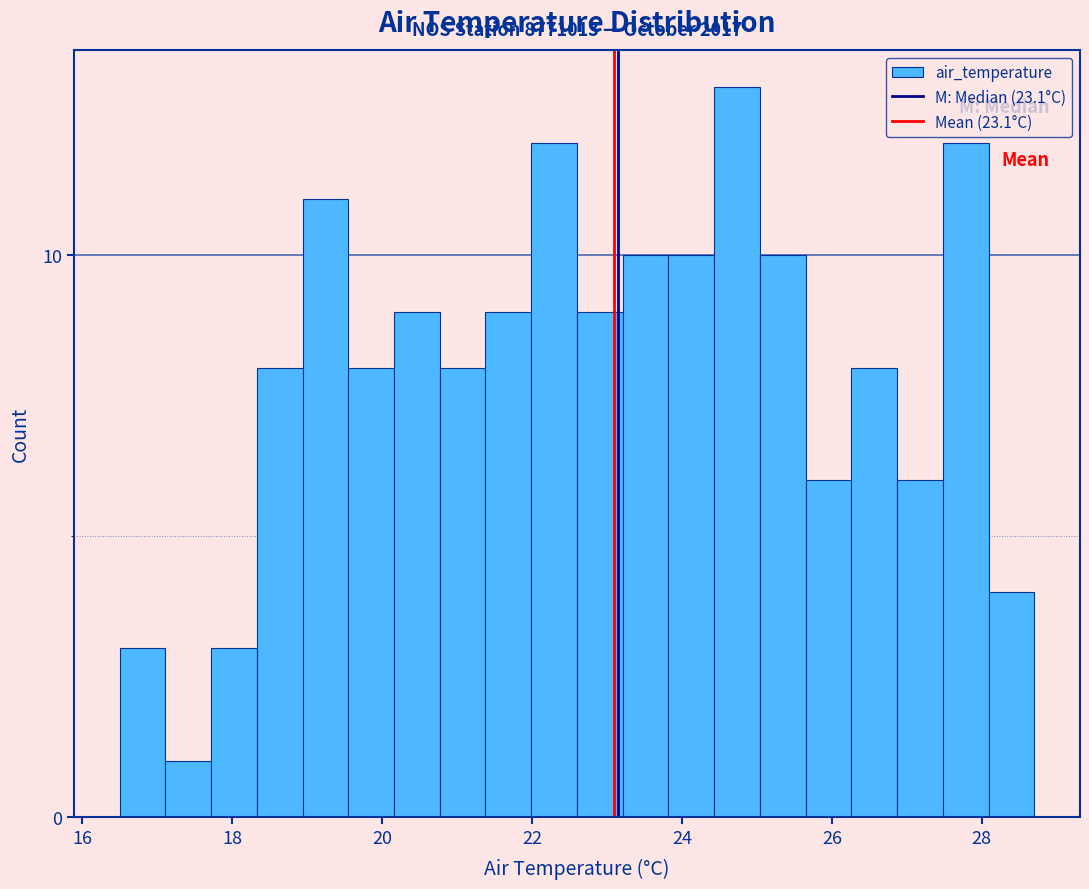

Read against the x-axis, roughly where is the centre of the tallest bar?

24.8